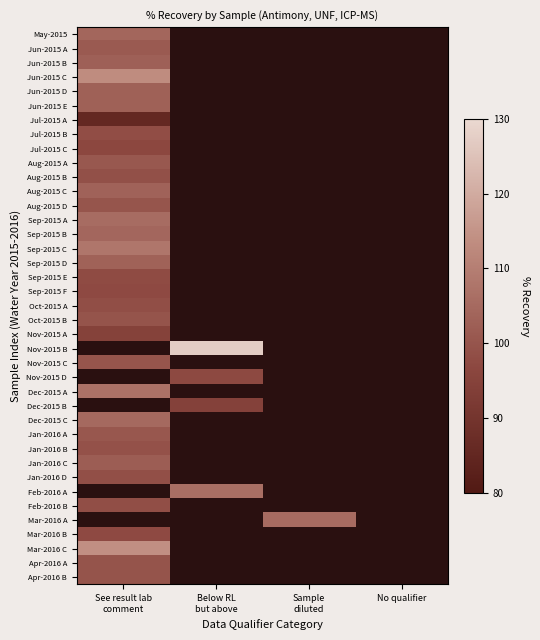

At how many categories does at least one series exceed 109?

2